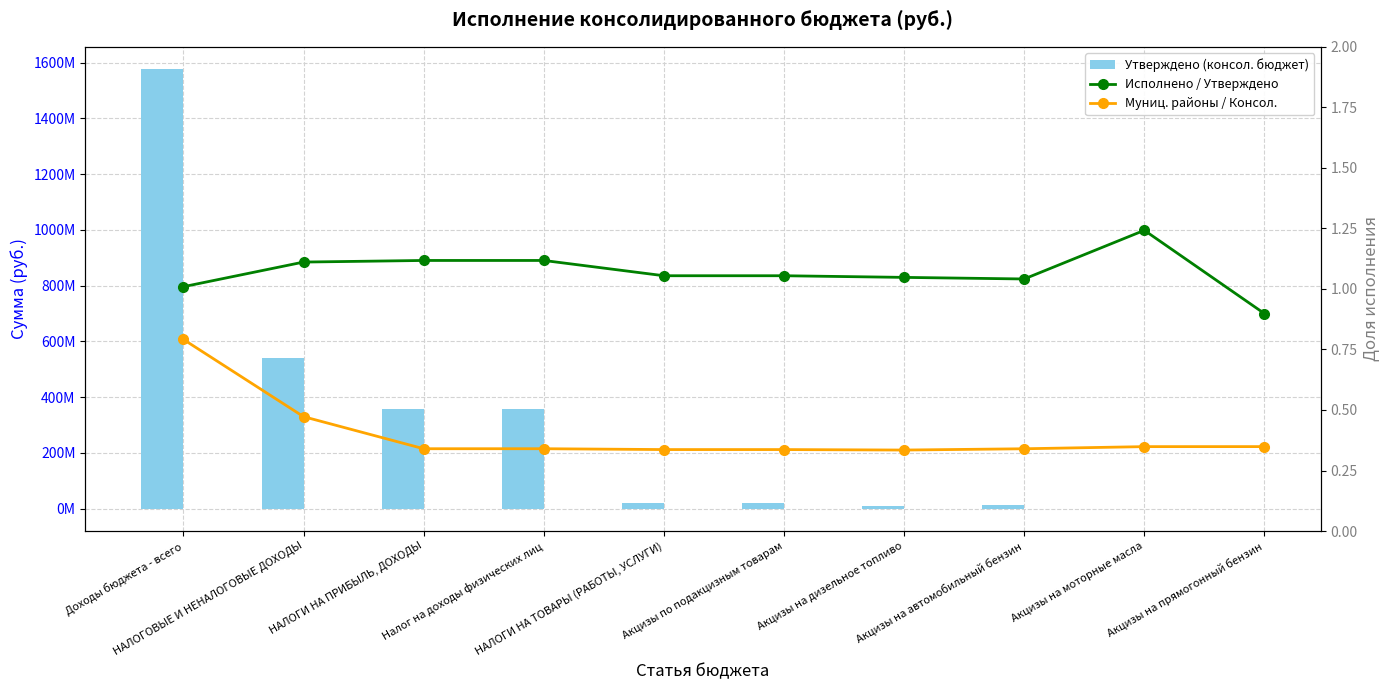

Which series changed the most between НАЛОГОВЫЕ И НЕНАЛОГОВЫЕ ДОХОДЫ and Акцизы по подакцизным товарам?

Утверждено (консол. бюджет)